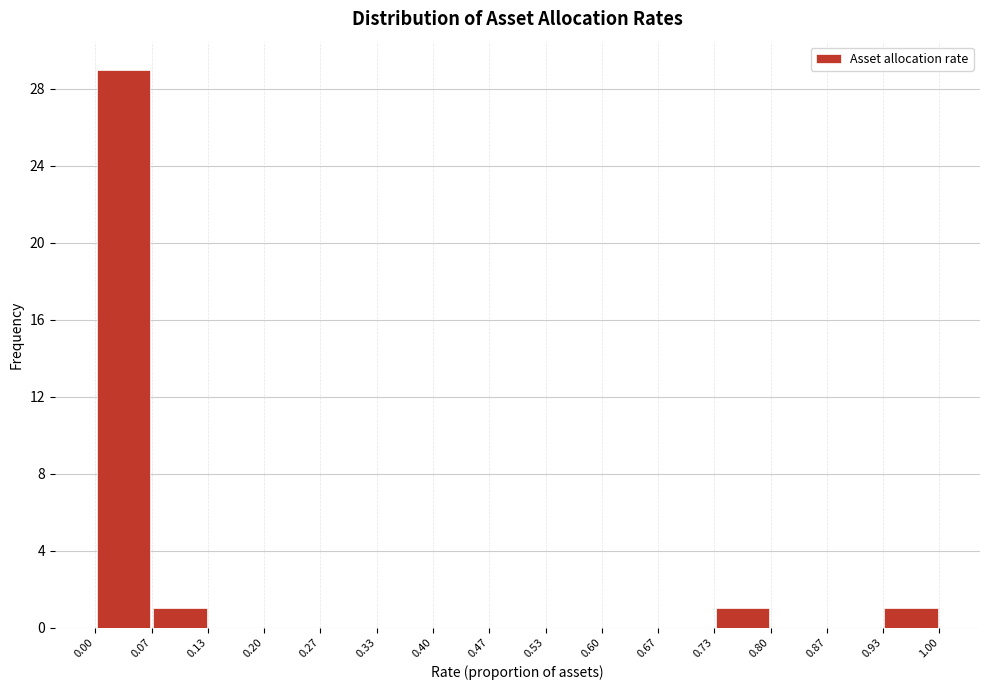

How tall is the bar that spans 0.07 to 0.13 on the x-axis? The values are not printed on the chart, so give them approximately, as read against the axis.

1